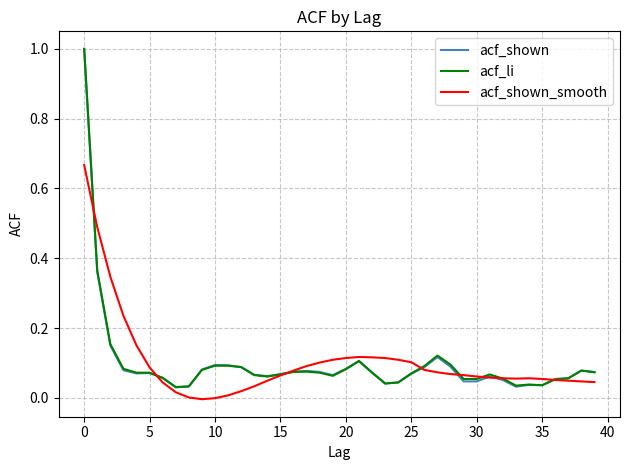

What is the maximum value shown in the chart?

1.0